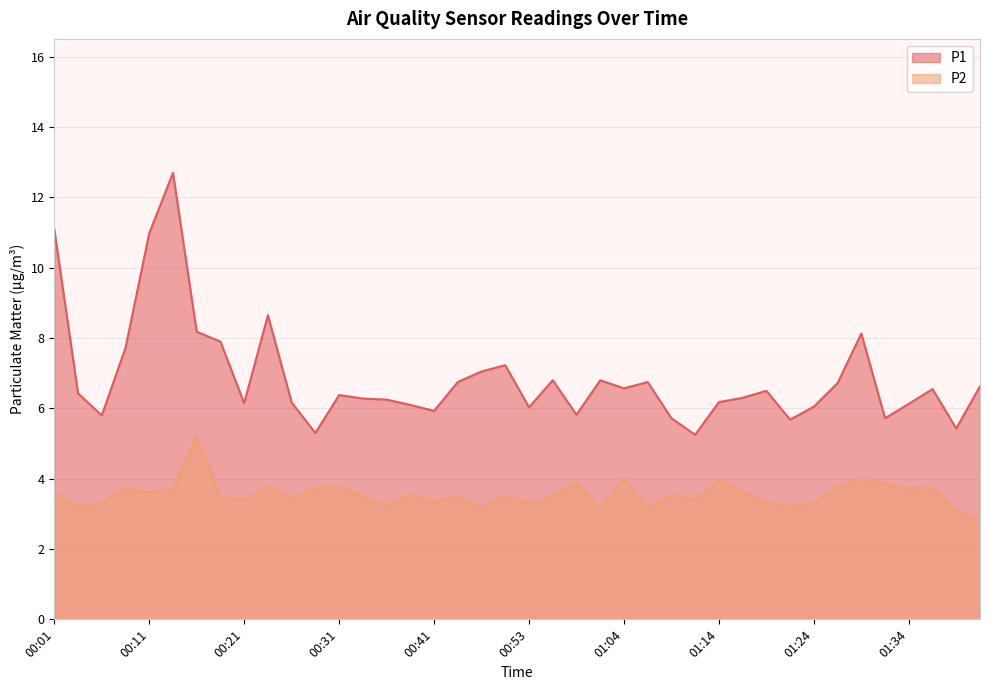

What is the label of the 26th point from the left?

01:06